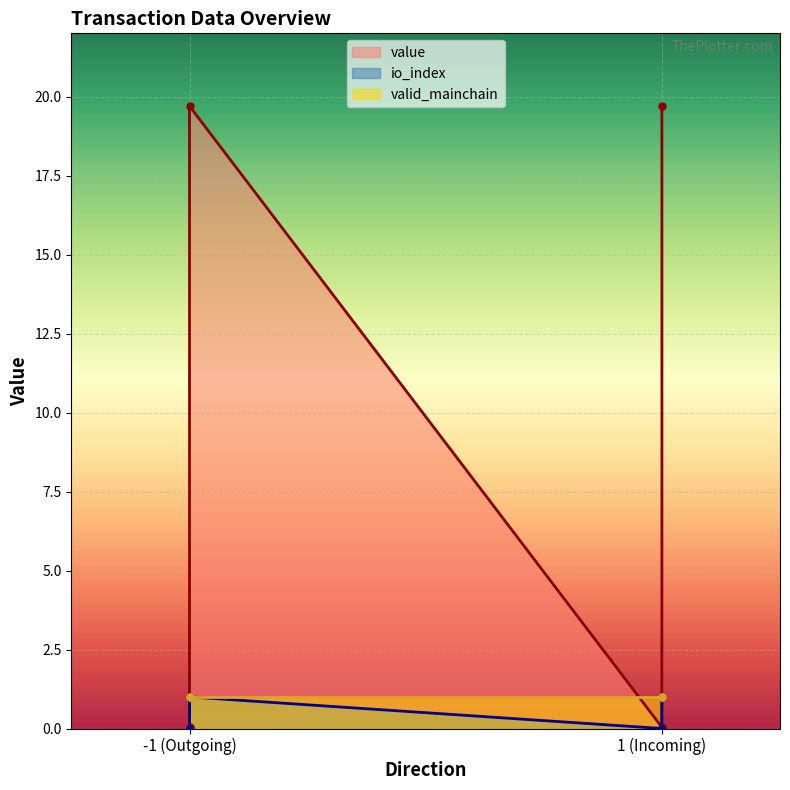

How many values in the io_index series are below 19?

2